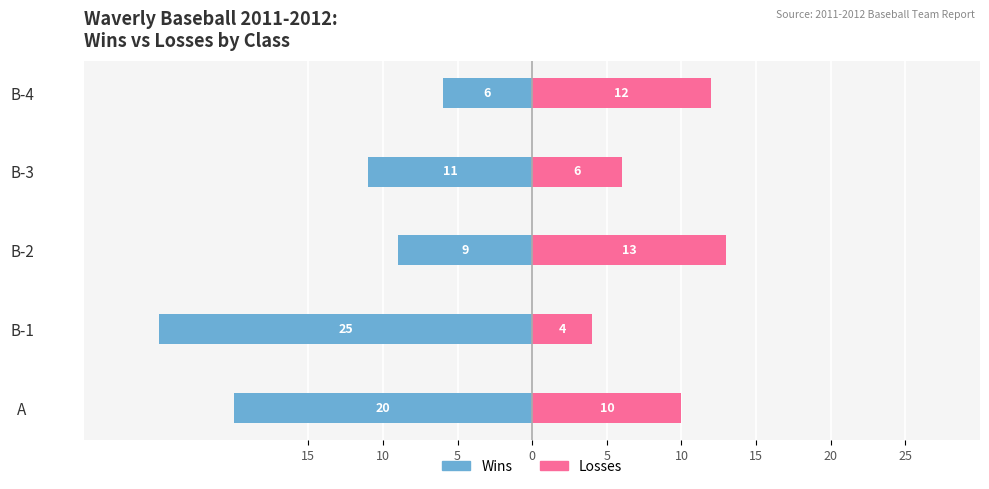

What is the average value of the Wins series?

-14